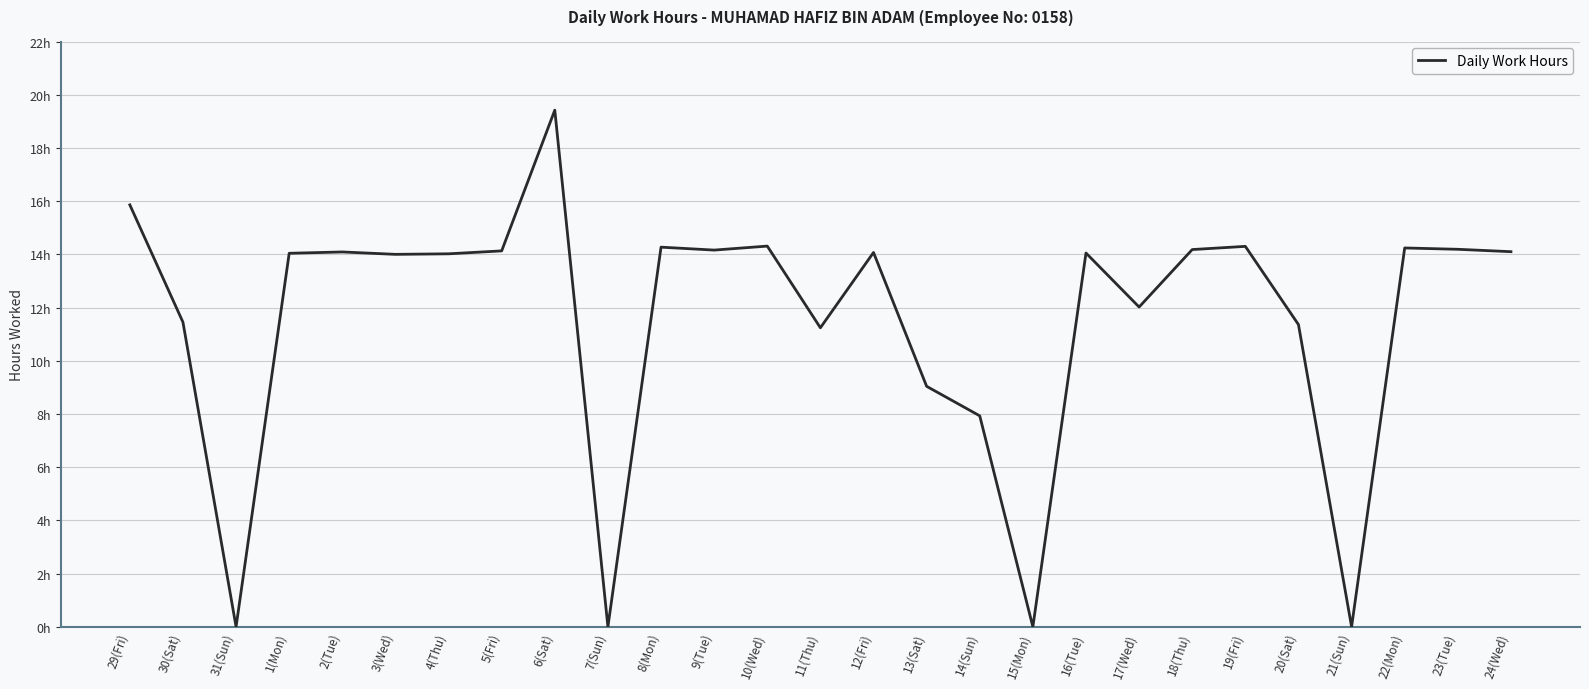

What is the sum of all values?

310.5